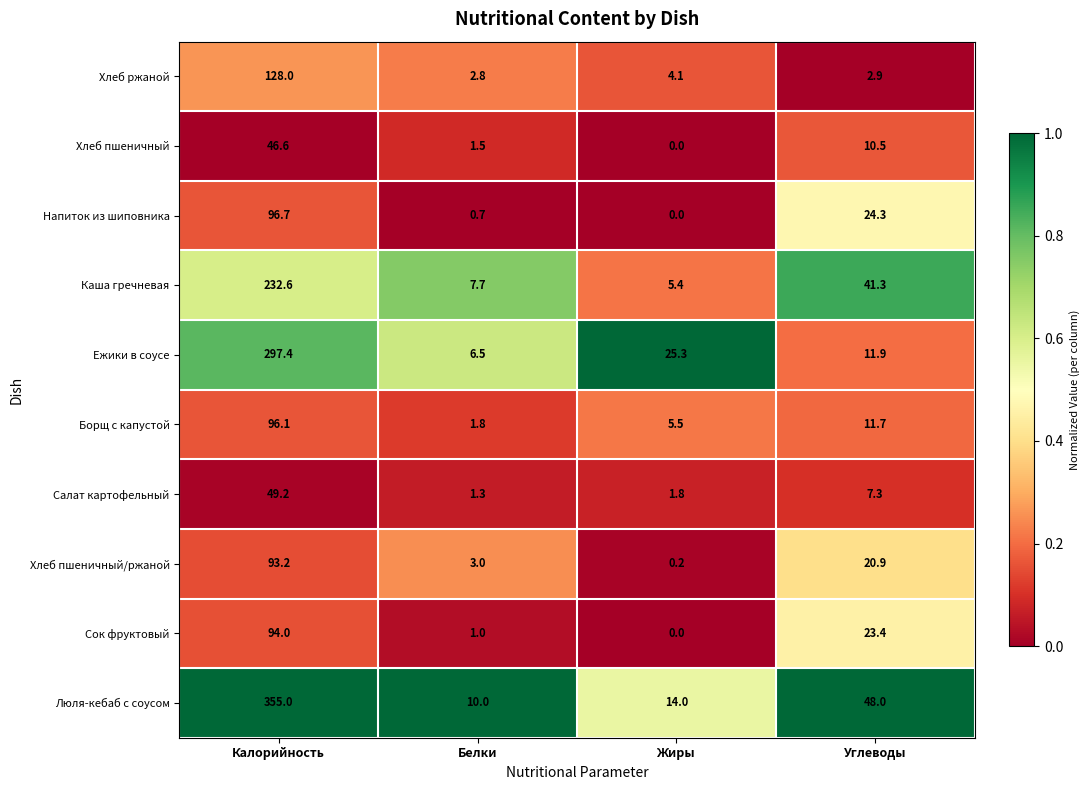

What is the total value across all series at Калорийность?

1488.8